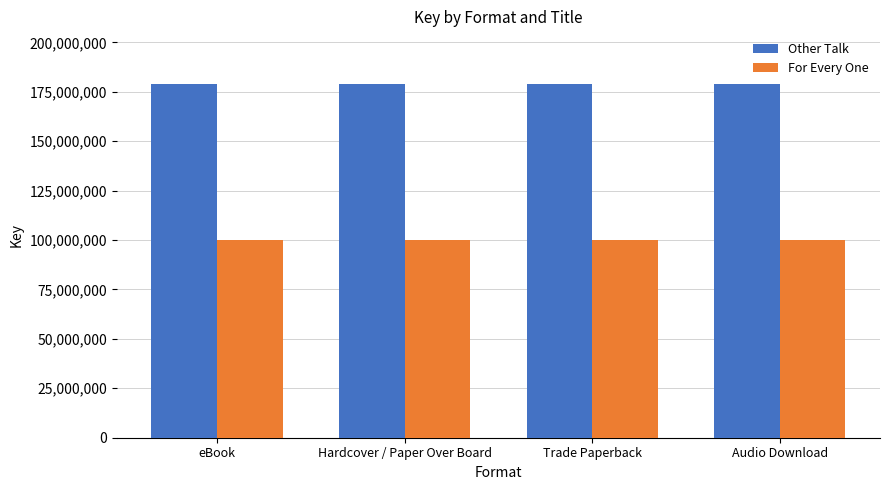

Is it true that Other Talk equals 303844336 at eBook?

False